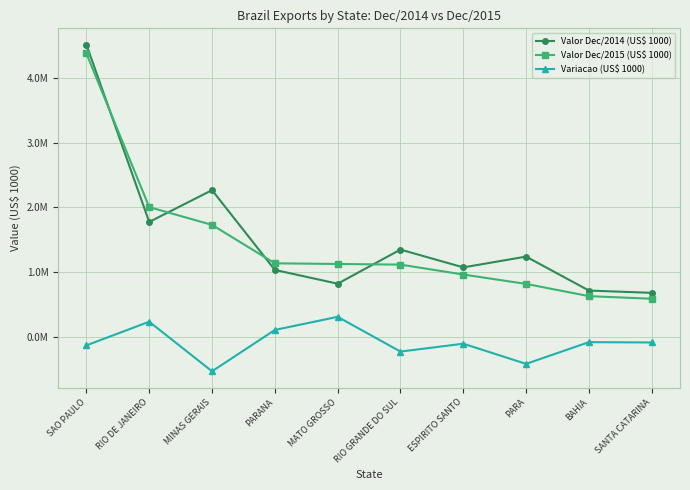

At how many categories does at least one series exceed 3085663?

1